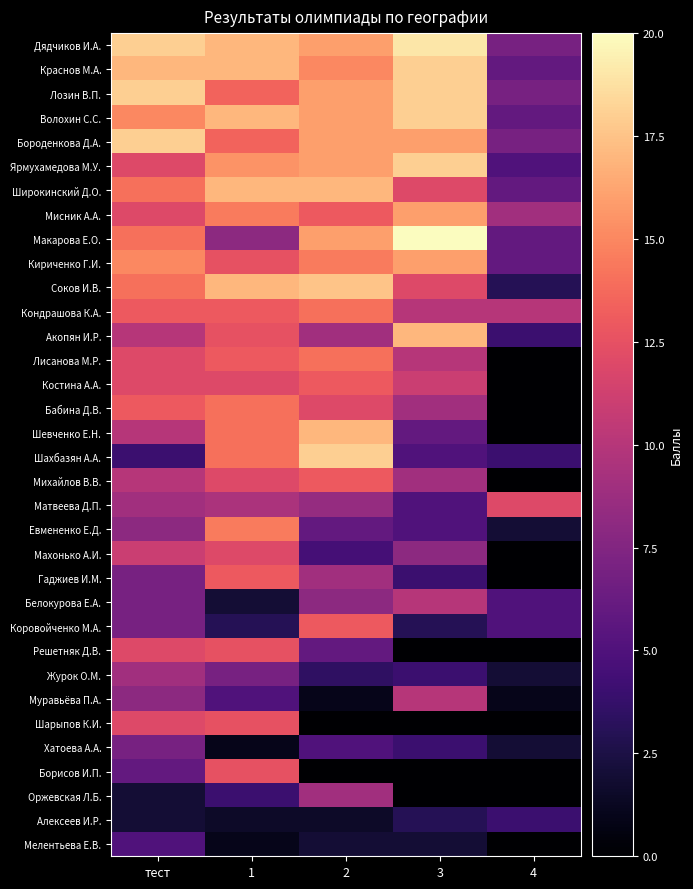

Reading right to left, list all the values displayed in this chart.

Дядчиков И.А.: 4=7.0	3=19.0	2=16.0	1=17.0	тест=18.0
Краснов М.А.: 4=6.0	3=18.0	2=15.0	1=17.0	тест=17.0
Лозин В.П.: 4=7.0	3=18.0	2=16.0	1=13.5	тест=18.0
Волохин С.С.: 4=6.0	3=18.0	2=16.0	1=17.0	тест=15.0
Бороденкова Д.А.: 4=7.0	3=16.0	2=16.0	1=13.5	тест=18.0
Ярмухамедова М.У.: 4=5.0	3=18.0	2=16.0	1=15.5	тест=12.0
Широкинский Д.О.: 4=6.0	3=12.0	2=17.0	1=17.0	тест=14.0
Мисник А.А.: 4=9.0	3=16.0	2=13.0	1=14.5	тест=12.0
Макарова Е.О.: 4=6.0	3=20.0	2=16.0	1=8.0	тест=14.0
Кириченко Г.И.: 4=6.0	3=16.0	2=14.5	1=12.5	тест=15.0
Соков И.В.: 4=3.0	3=12.0	2=17.5	1=17.0	тест=14.0
Кондрашова К.А.: 4=10.0	3=10.0	2=14.0	1=13.0	тест=13.0
Акопян И.Р.: 4=4.0	3=17.0	2=9.0	1=12.5	тест=10.0
Лисанова М.Р.: 4=0.0	3=10.0	2=14.0	1=13.0	тест=12.0
Костина А.А.: 4=0.0	3=11.0	2=13.0	1=12.0	тест=12.0
Бабина Д.В.: 4=0.0	3=9.0	2=12.0	1=14.0	тест=13.0
Шевченко Е.Н.: 4=0.0	3=6.0	2=17.0	1=14.0	тест=10.0
Шахбазян А.А.: 4=4.0	3=5.0	2=18.0	1=14.0	тест=4.0
Михайлов В.В.: 4=0.0	3=9.0	2=13.0	1=12.0	тест=10.0
Матвеева Д.П.: 4=12.0	3=5.0	2=8.5	1=9.5	тест=9.0
Евмененко Е.Д.: 4=2.0	3=5.0	2=6.0	1=14.5	тест=8.0
Махонько А.И.: 4=0.0	3=8.0	2=4.5	1=12.0	тест=11.0
Гаджиев И.М.: 4=0.0	3=4.0	2=9.0	1=13.0	тест=7.0
Белокурова Е.А.: 4=5.0	3=10.0	2=8.0	1=2.0	тест=7.0
Коровойченко М.А.: 4=5.0	3=3.0	2=13.0	1=3.0	тест=7.0
Решетняк Д.В.: 4=0.0	3=0.0	2=6.0	1=12.5	тест=12.0
Журок О.М.: 4=2.0	3=4.0	2=3.5	1=7.0	тест=9.0
Муравьёва П.А.: 4=1.0	3=10.0	2=1.0	1=5.0	тест=8.0
Шарыпов К.И.: 4=0.0	3=0.0	2=0.0	1=12.5	тест=12.0
Хатоева А.А.: 4=2.0	3=4.0	2=5.0	1=1.0	тест=7.0
Борисов И.П.: 4=0.0	3=0.0	2=0.0	1=12.5	тест=6.0
Оржевская Л.Б.: 4=0.0	3=0.0	2=9.0	1=4.0	тест=2.0
Алексеев И.Р.: 4=4.0	3=3.0	2=1.5	1=1.5	тест=2.0
Мелентьева Е.В.: 4=0.0	3=2.0	2=2.0	1=1.0	тест=5.0